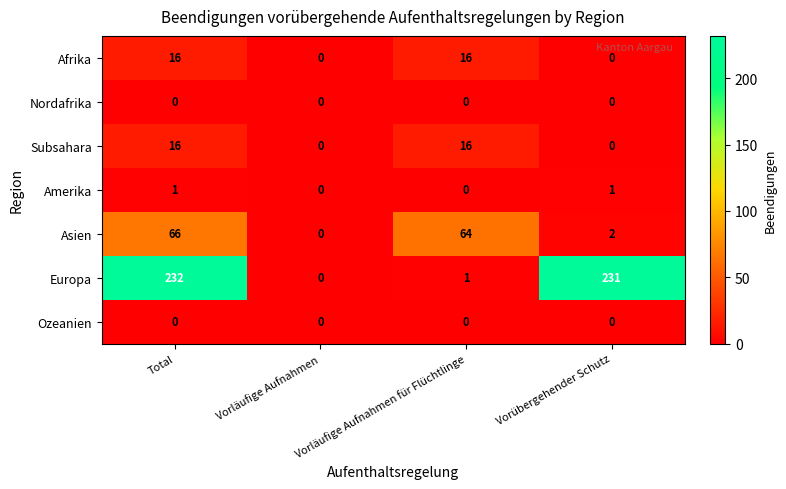

At how many categories does at least one series exceed 14?

3